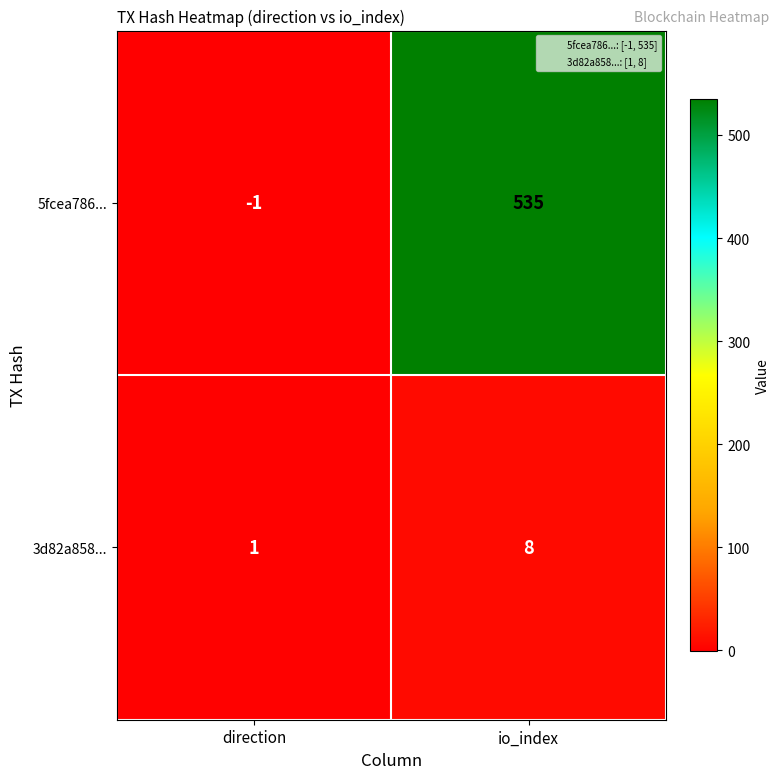

Which series changed the most between direction and io_index?

5fcea786...